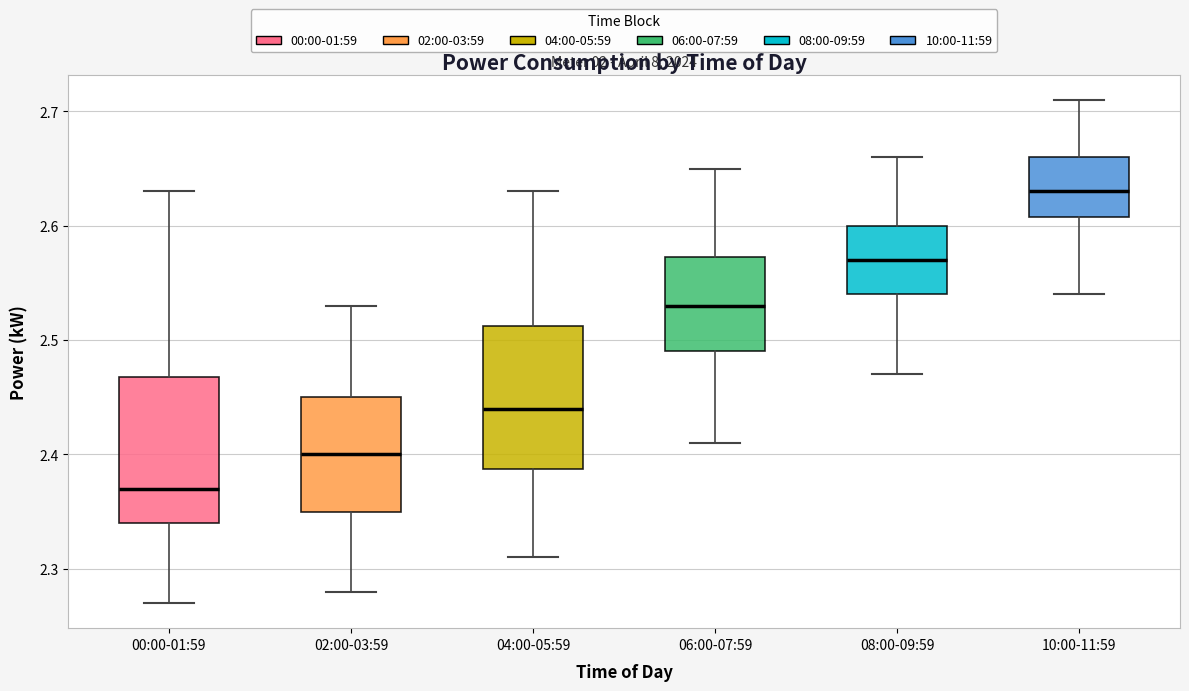

Where does the lower whisker of the box for 04:00-05:59 end on the y-axis? The values are not printed on the chart, so give them approximately, as read against the axis.

2.31